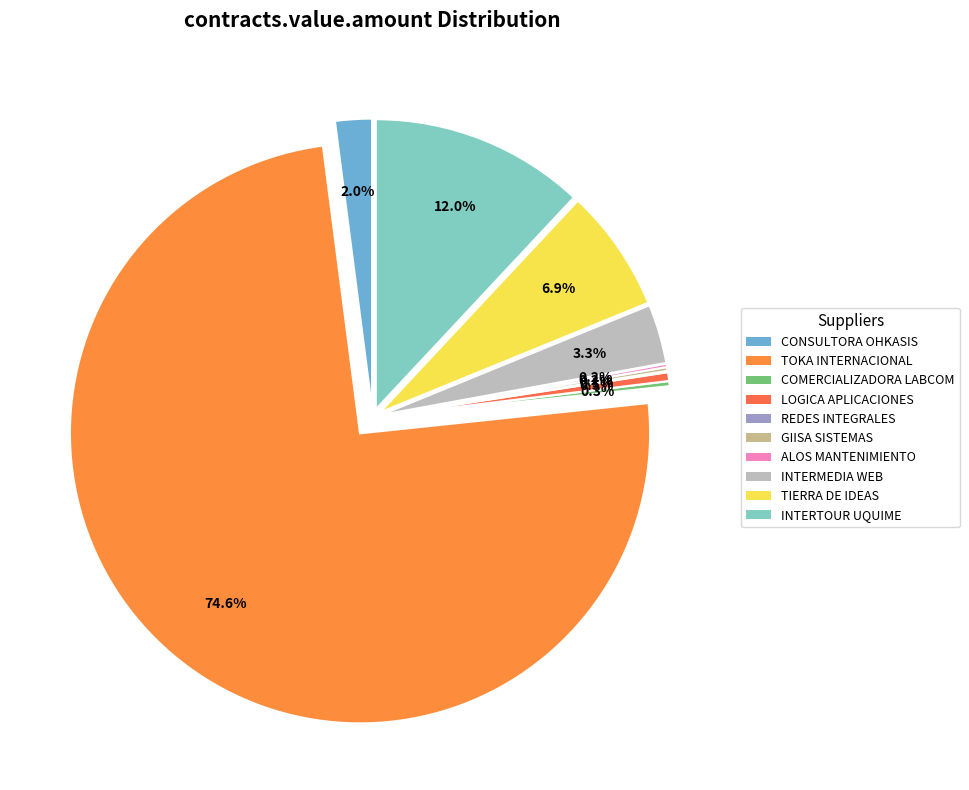

Which has a higher value, COMERCIALIZADORA LABCOM or CONSULTORA OHKASIS?

CONSULTORA OHKASIS